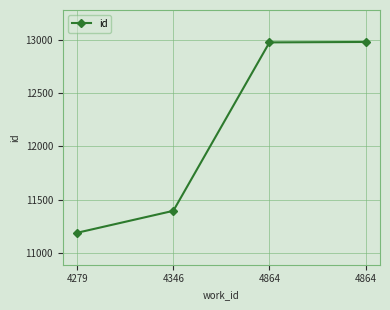

Between 4346 and 4279, which is larger?

4346